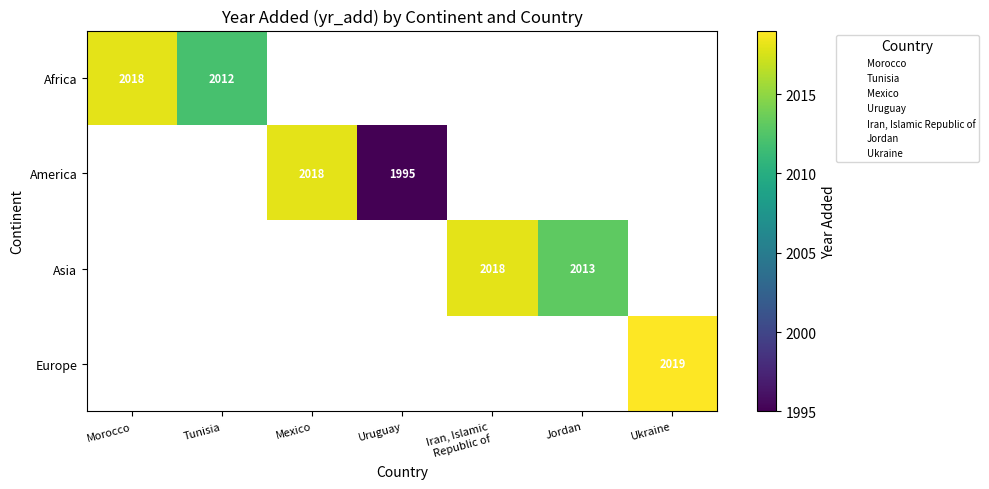

Is the value of Africa at Jordan greater than the value of America at Uruguay?

No